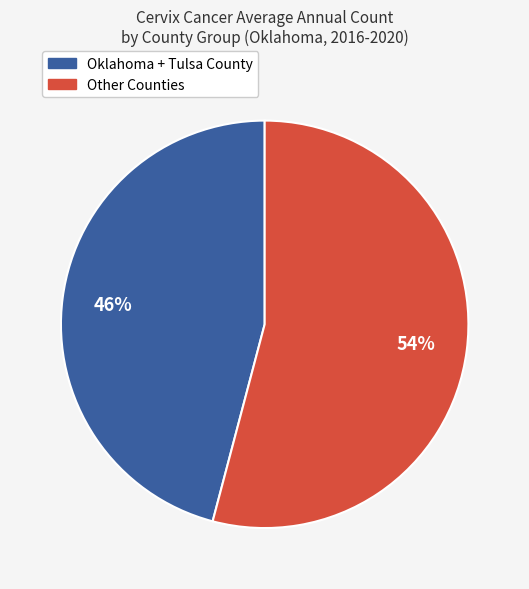

Do Oklahoma + Tulsa County and Other Counties together represent more than half of the pie?

Yes